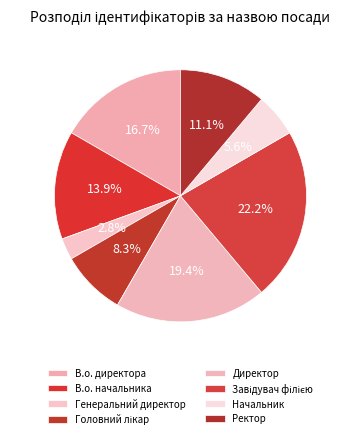

What percentage is the Генеральний директор slice, to the nearest percent?

3%